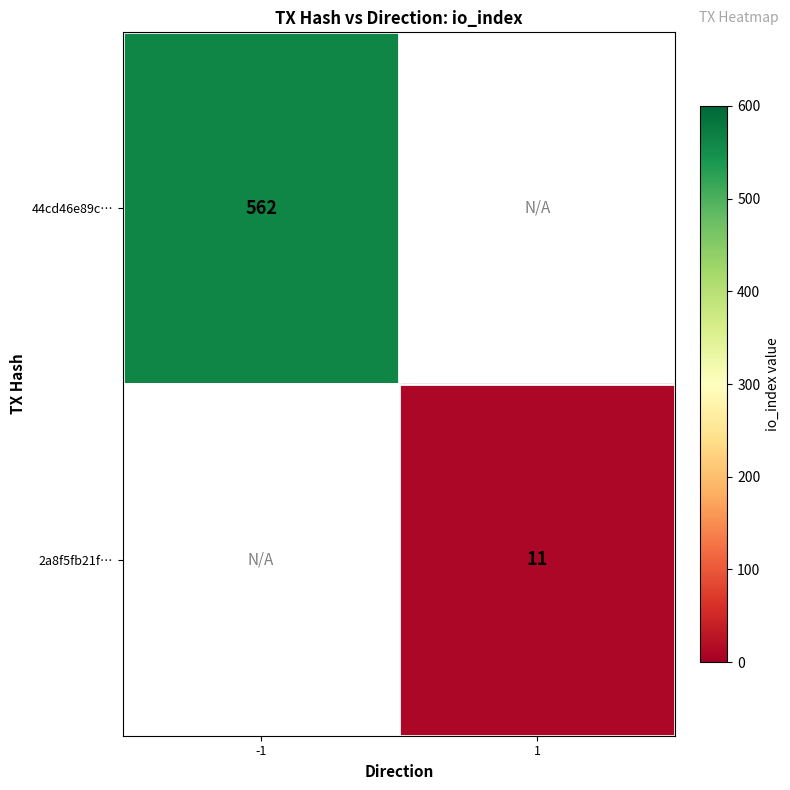

Is the value of 44cd46e89c… at -1 greater than the value of 2a8f5fb21f… at 1?

Yes